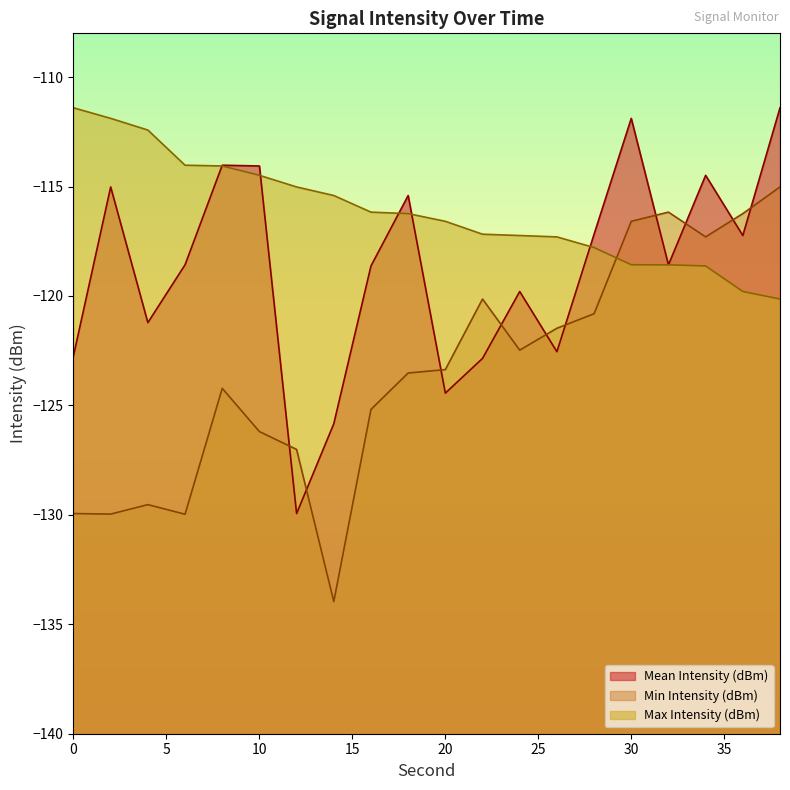

What is the greatest value displayed?

-111.4